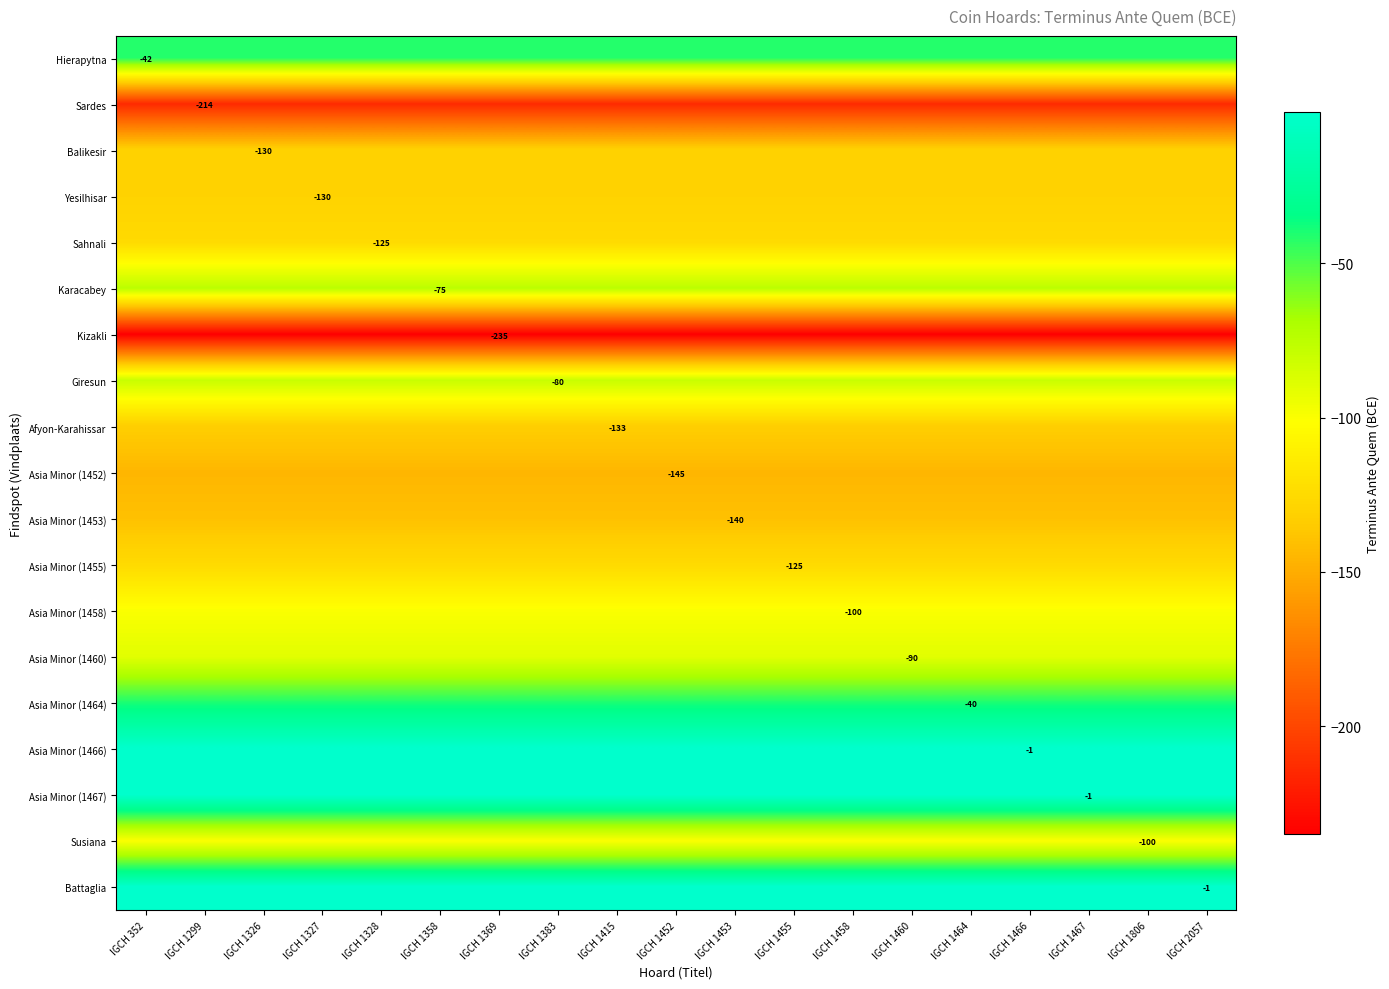

Read the Battaglia value at IGCH 1466.

-1